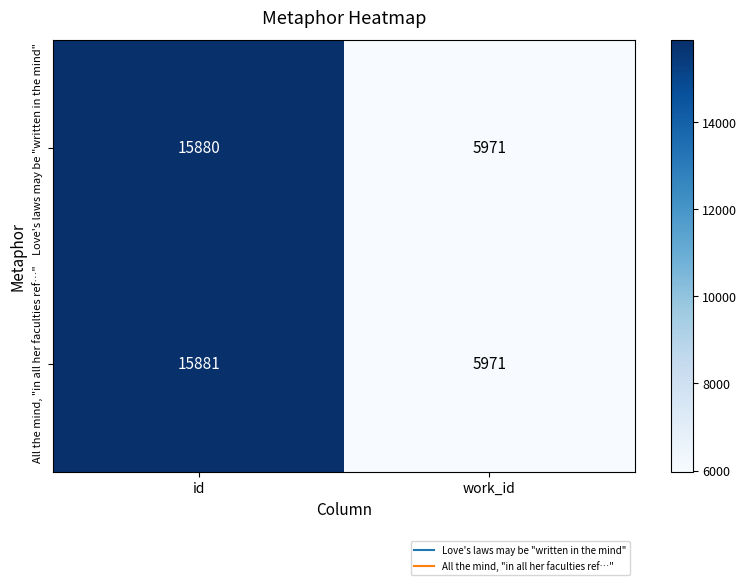

How many distinct data groups are displayed?

2